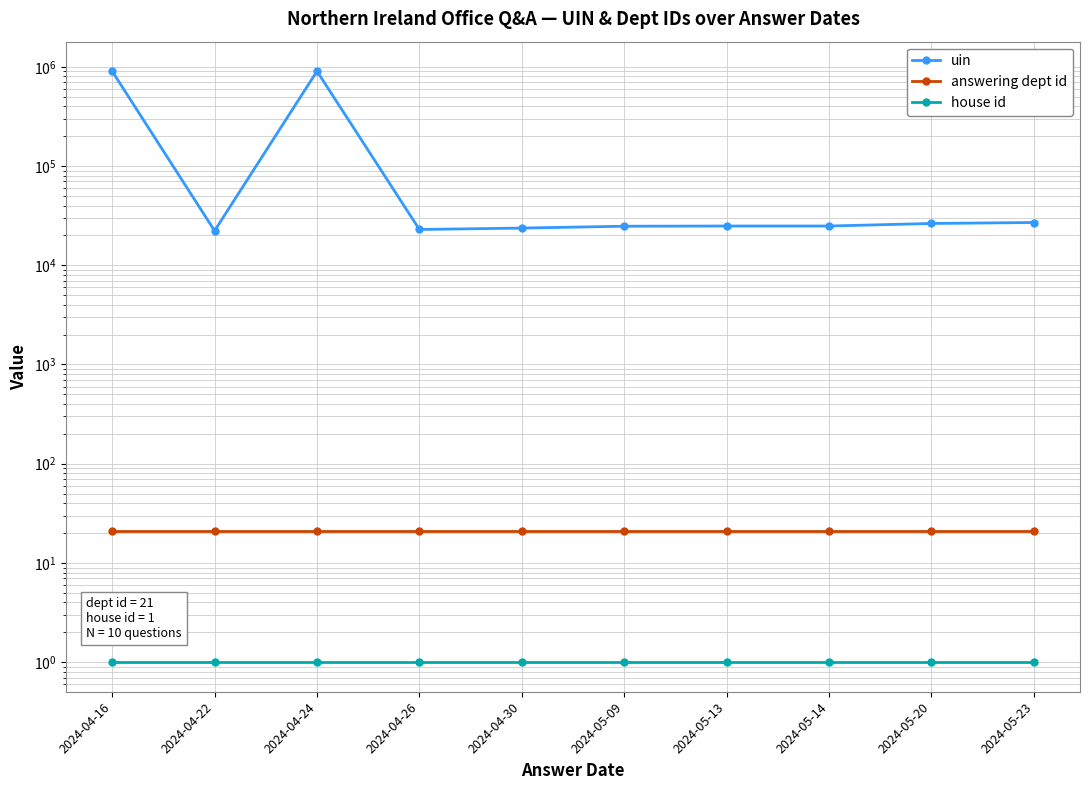

True or false: uin and house id cross at least once.

False